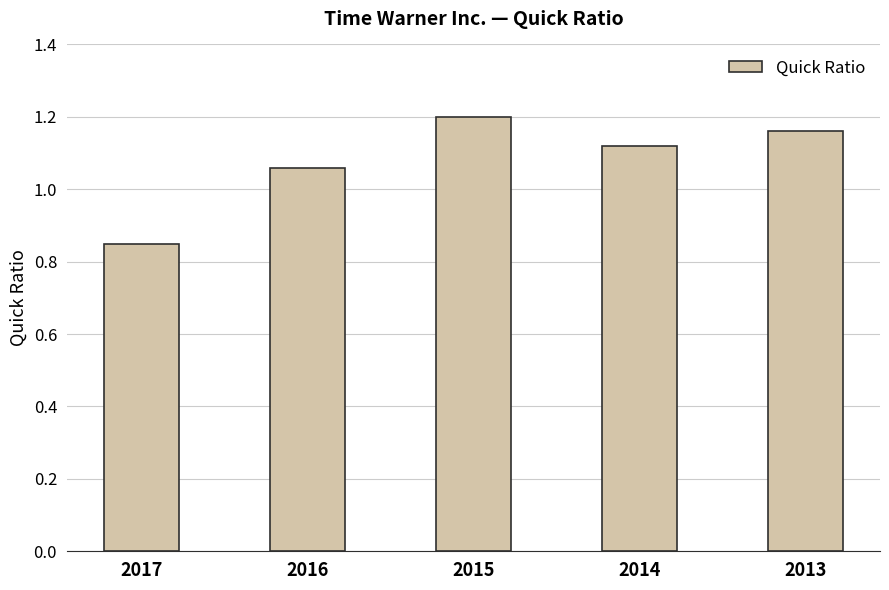

Which label corresponds to the smallest value in the chart?

2017